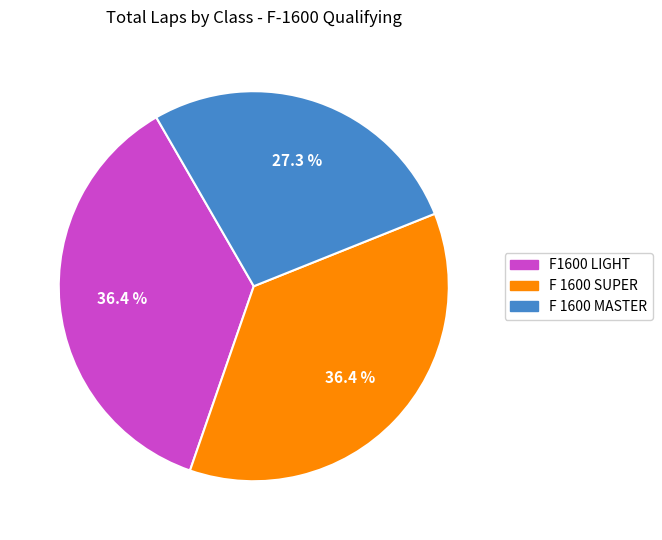

Which has a higher value, F 1600 MASTER or F1600 LIGHT?

F1600 LIGHT